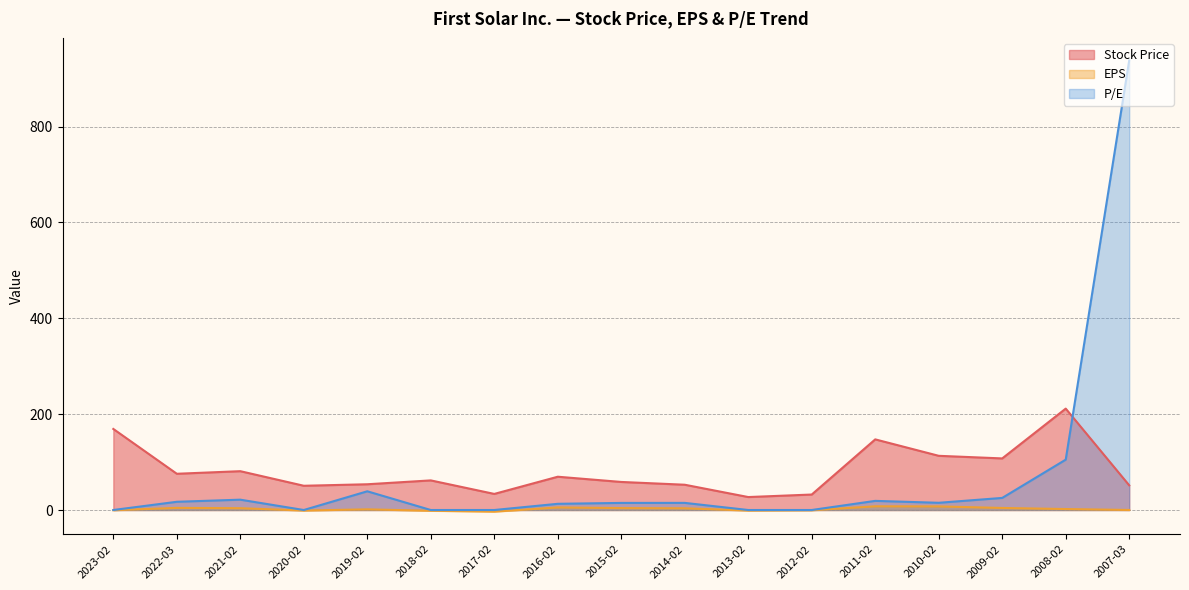

What is the label of the 6th point from the left?

2018-02